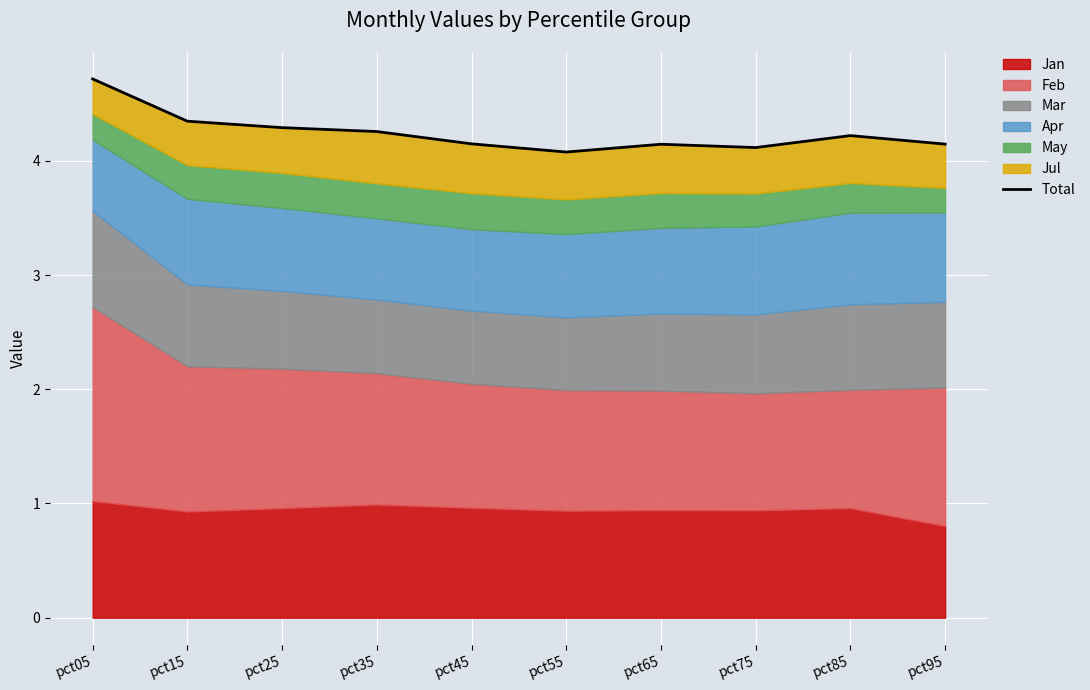

Is it true that the value at pct35 is 7.4?

False